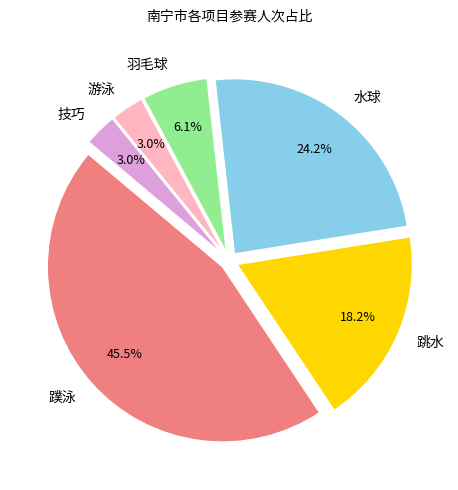

To the nearest percent, what portion does 羽毛球 represent?

6%